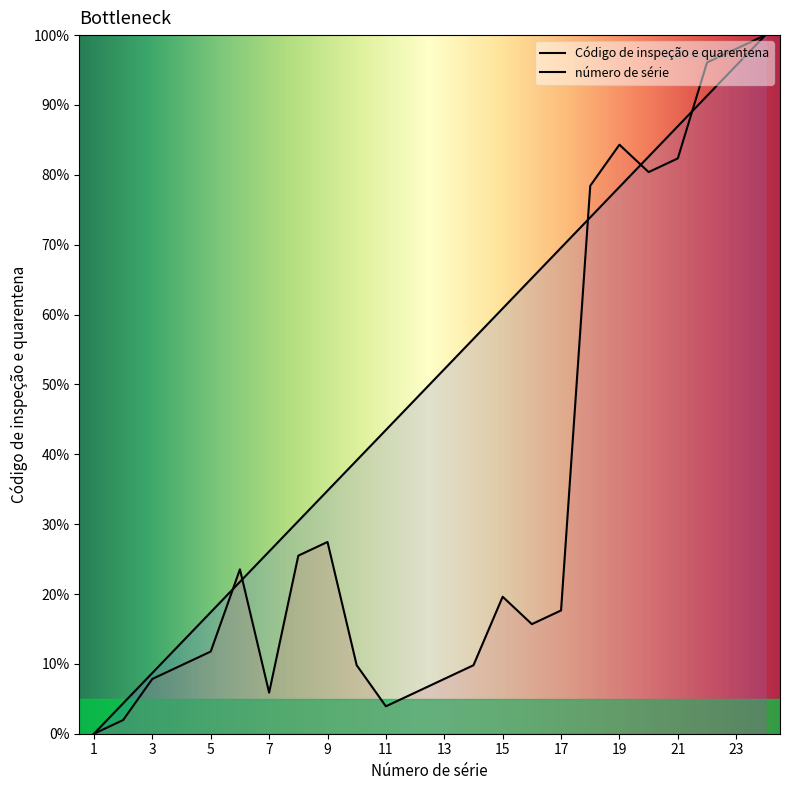

At 22, list the series in order from smallest to largest.

número de série, Código de inspeção e quarentena